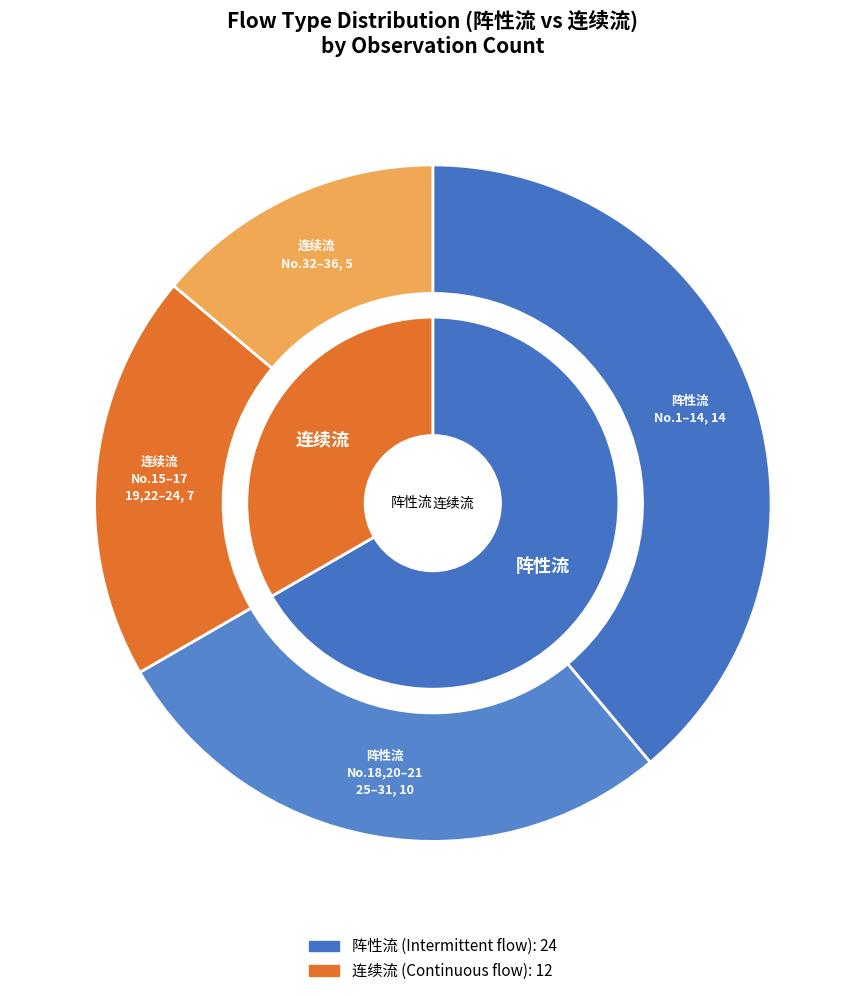

Between 连续流 and 阵性流, which is larger?

阵性流